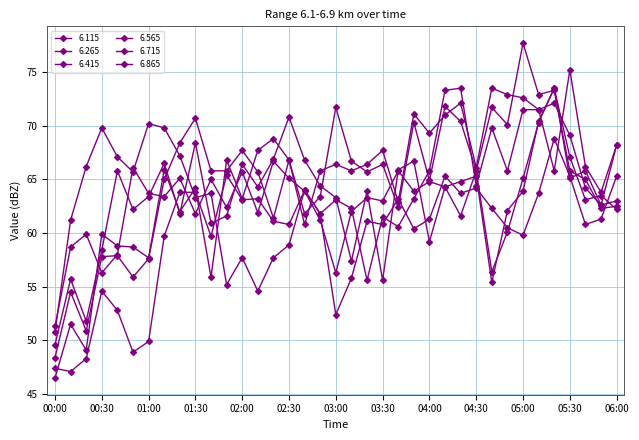

Rank the series by their maximum value, from lowest to highest.

6.115, 6.265, 6.415, 6.715, 6.865, 6.565